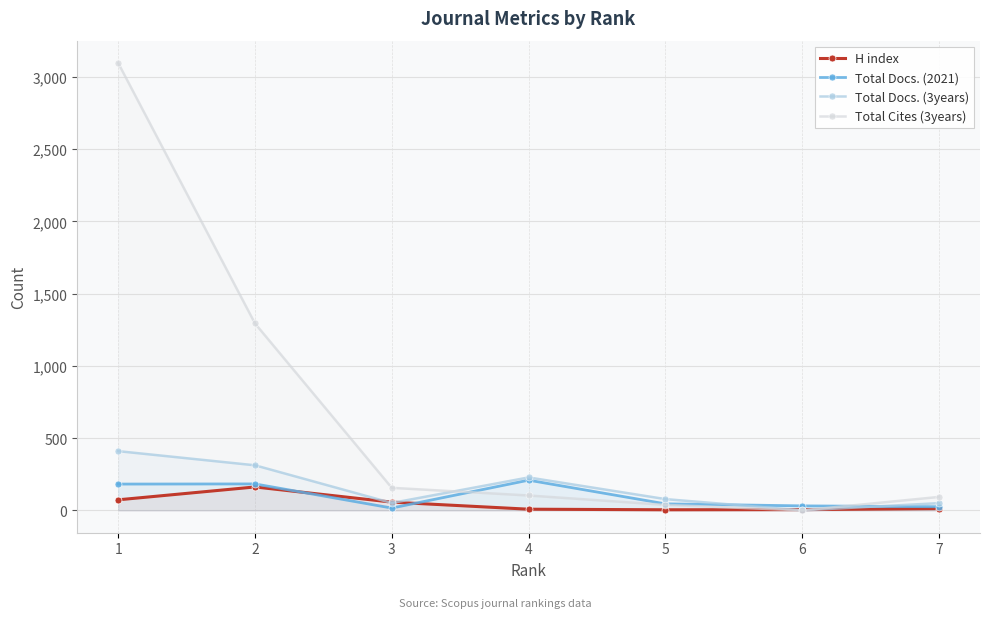

At 5, list the series in order from smallest to largest.

H index, Total Cites (3years), Total Docs. (2021), Total Docs. (3years)